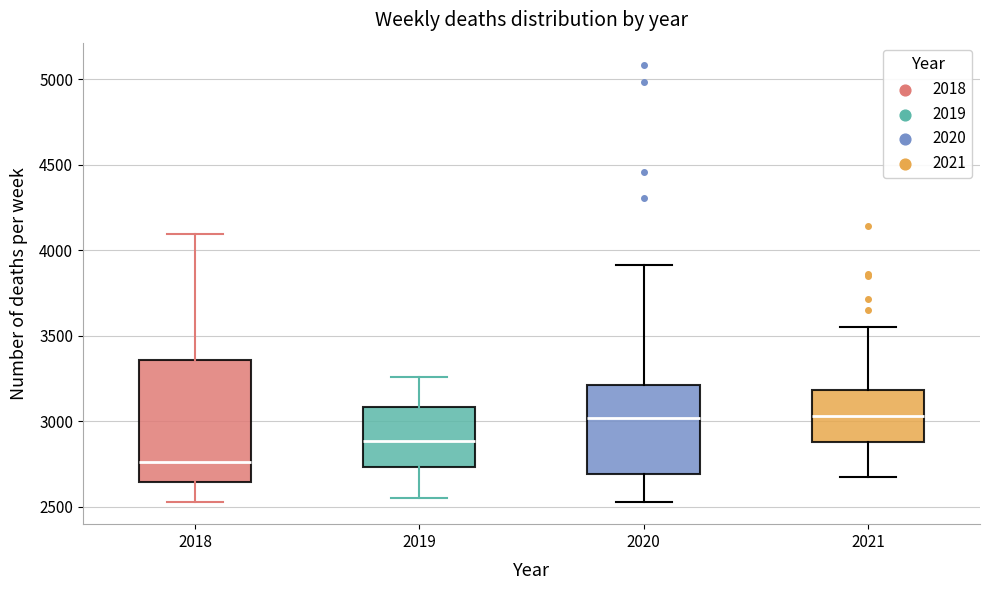

Reading left to right, read every box against the y-axis: the position of its median line, the range the box covers, and the ends of its whiskers. The values are not printed on the chart, so give them approximately, as read against the axis.

2018: median 2750, box 2650 to 3350, whiskers 2550 to 4100
2019: median 2900, box 2750 to 3100, whiskers 2550 to 3250
2020: median 3000, box 2700 to 3200, whiskers 2550 to 3900
2021: median 3050, box 2900 to 3200, whiskers 2650 to 3550